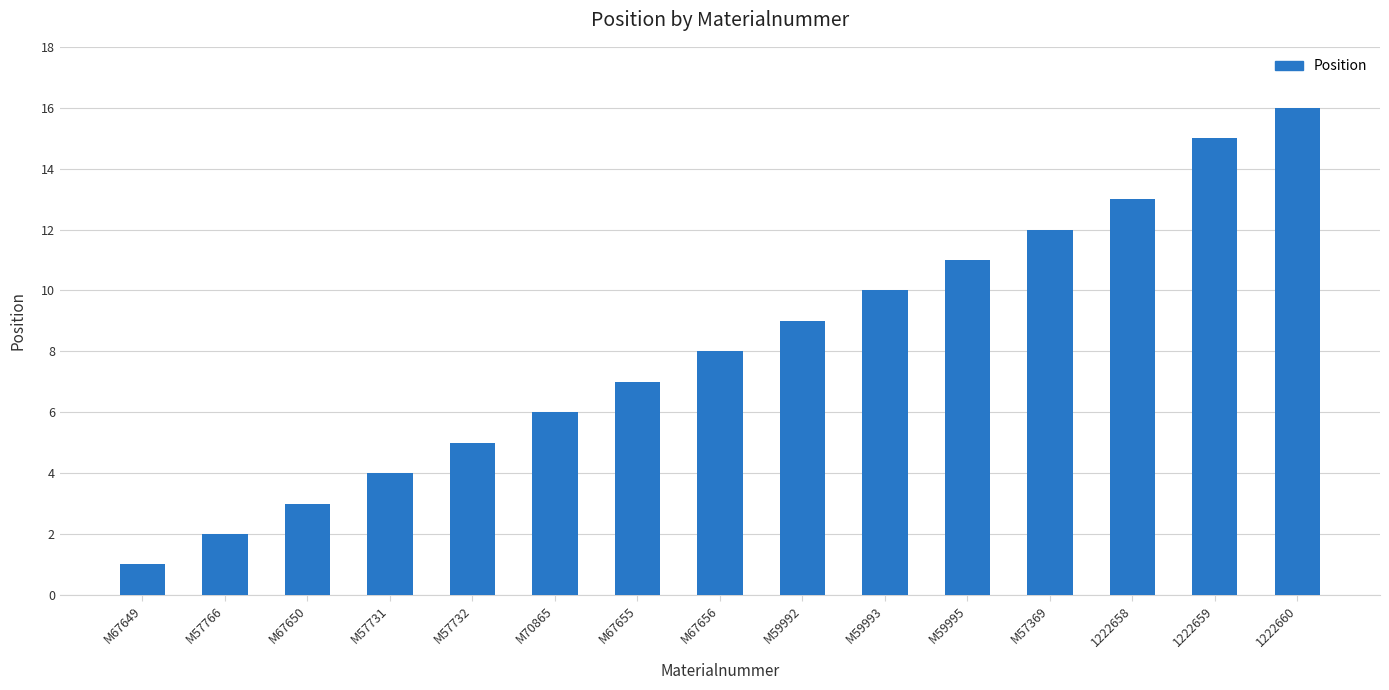

How many data points does each series have?

15